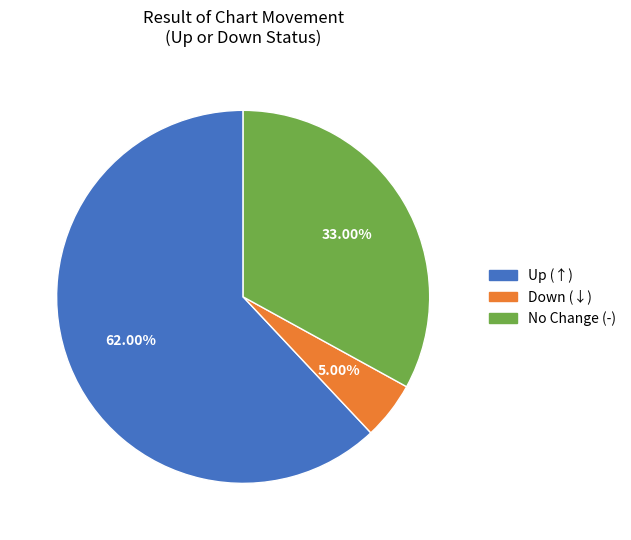

Is there a majority slice in this chart?

Yes